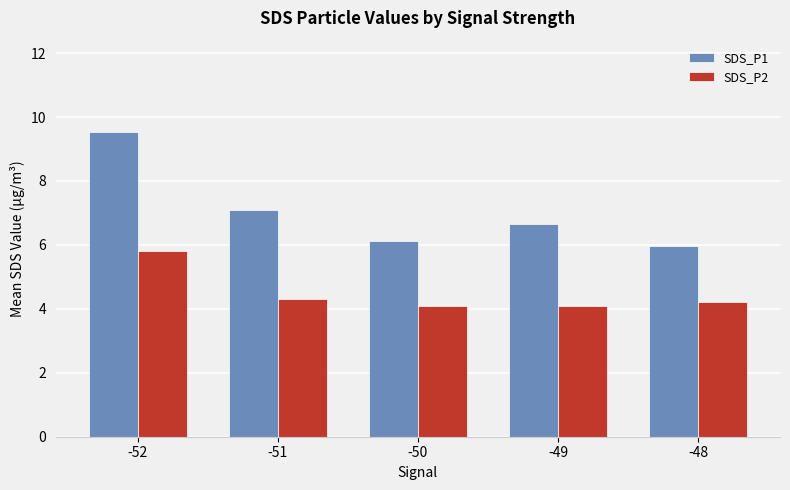

Count the number of data series in this chart.

2